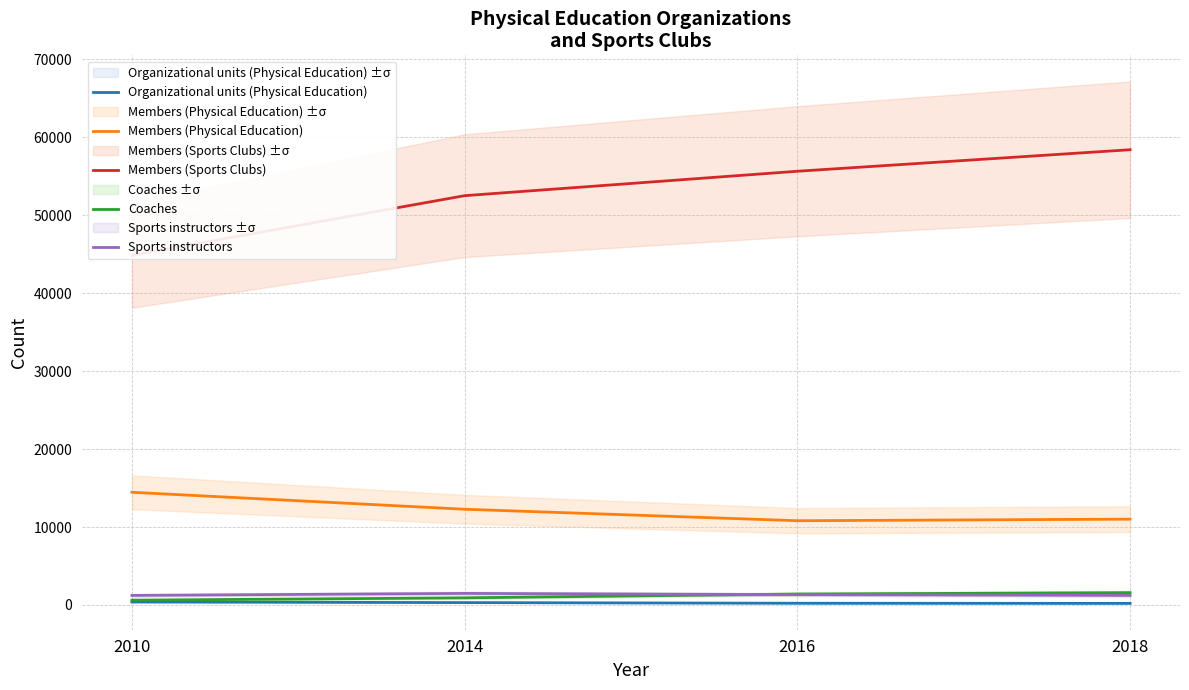

What is the difference between the highest and lowest values at 2014?

52217